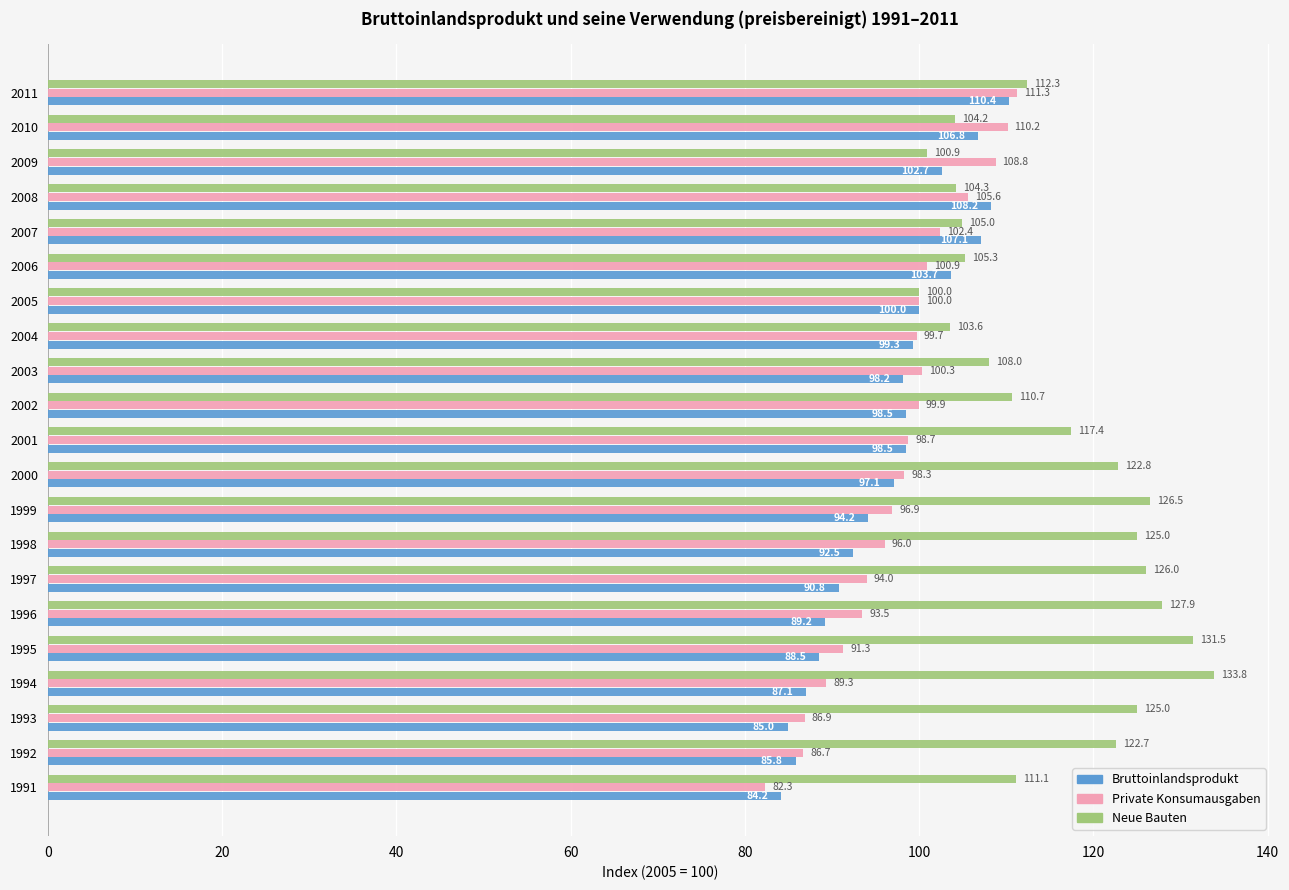

True or false: Neue Bauten has a value of 103.6 at 2004.

True